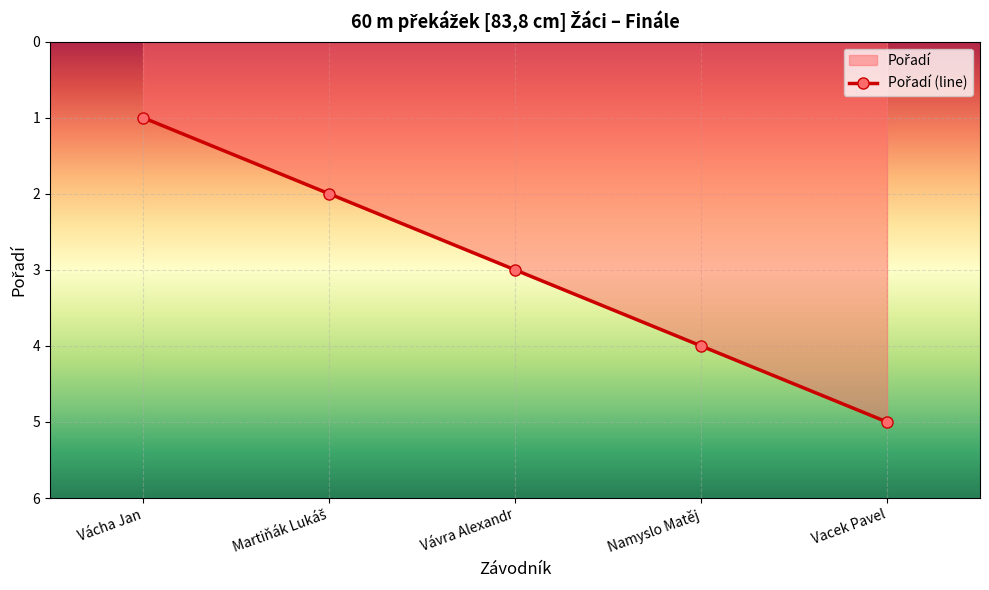

What position from the right is Martiňák Lukáš?

4